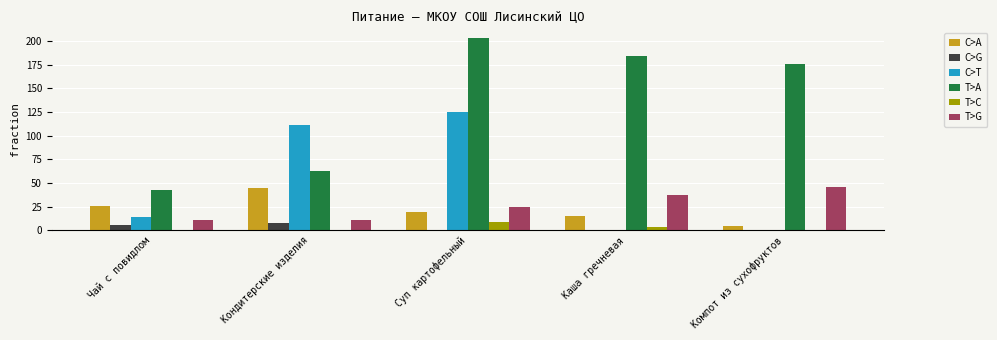

What is the sum of all C>T values?

250